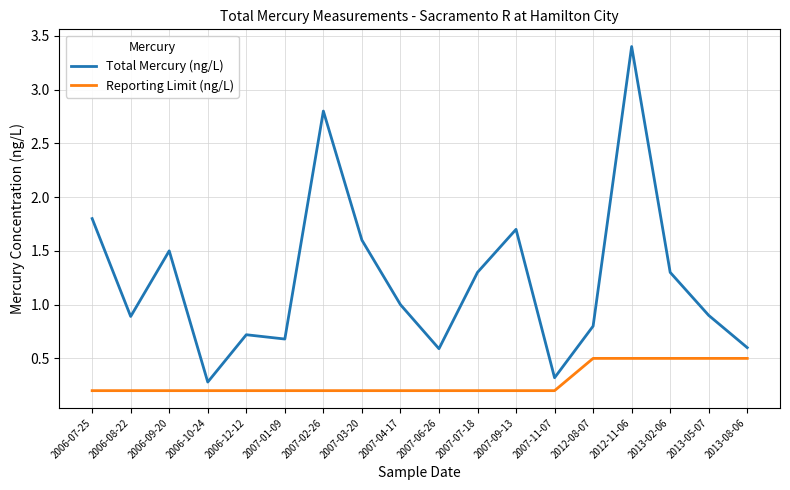

True or false: Reporting Limit (ng/L) has a value of 0.3 at 2012-11-06.

False